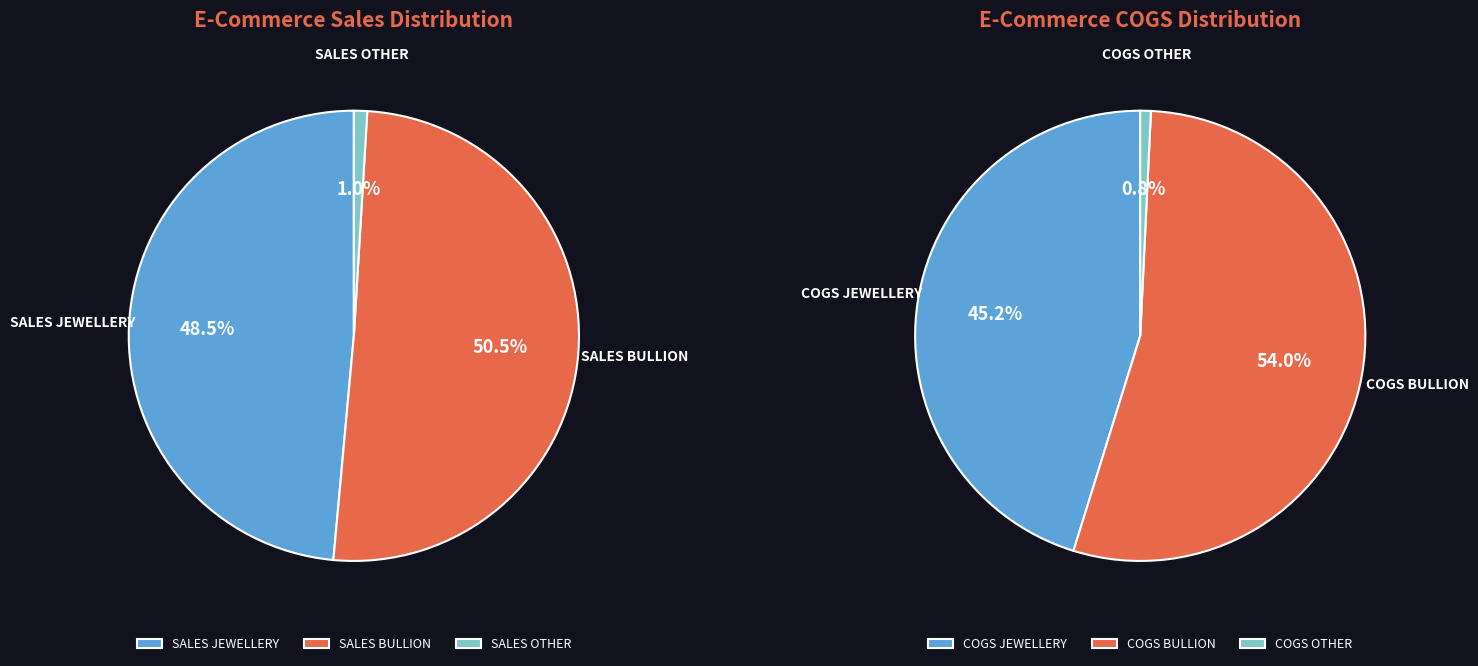

What portion of the pie excludes SALES OTHER?

99.0%